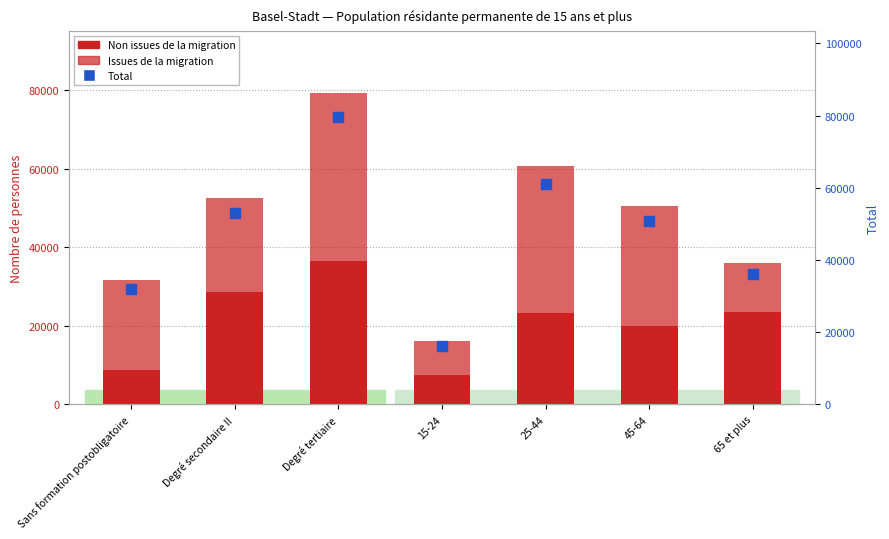

At how many categories does at least one series exceed 27626?

6